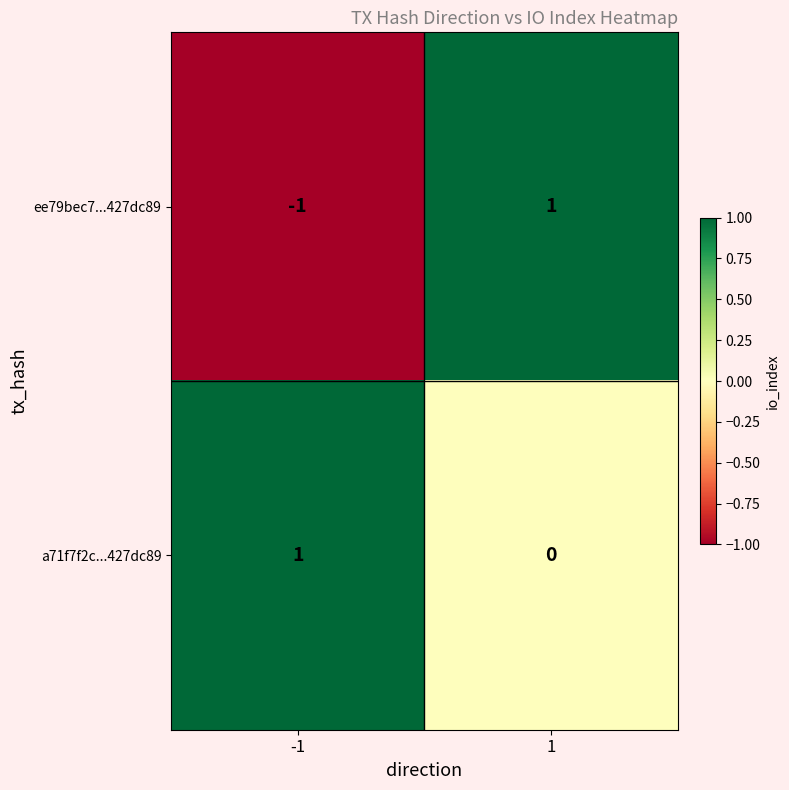

Between -1 and 1, which series saw the biggest shift?

ee79bec7...427dc89